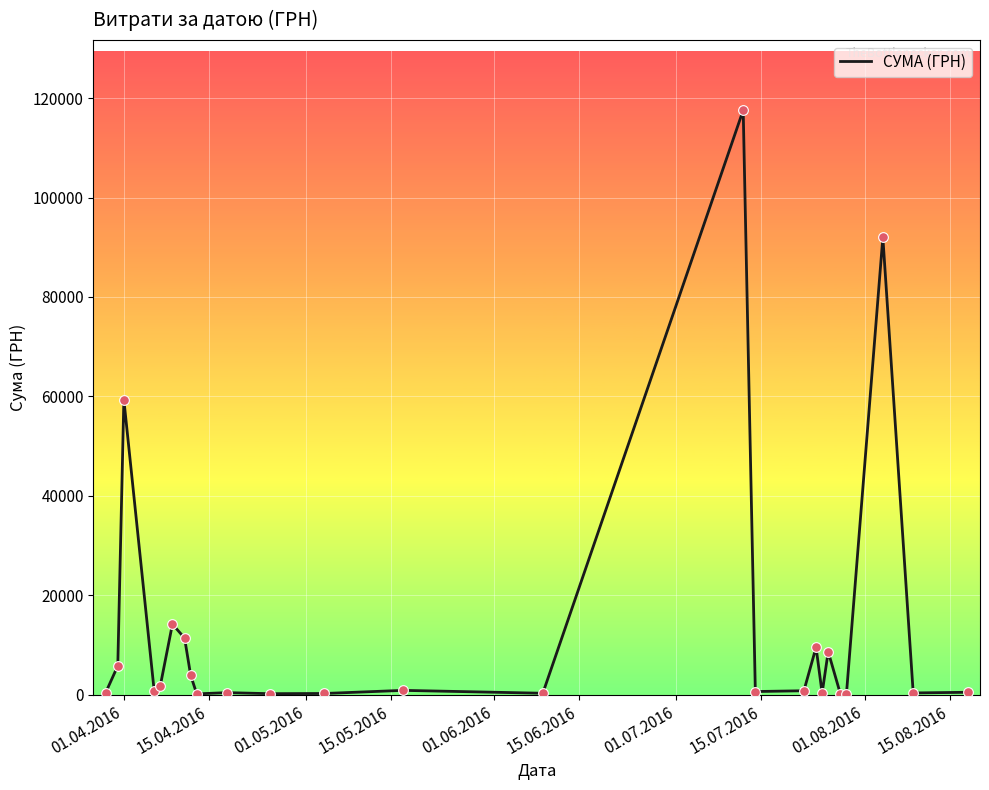

What is the difference between the maximum and minimum values?

117471.0